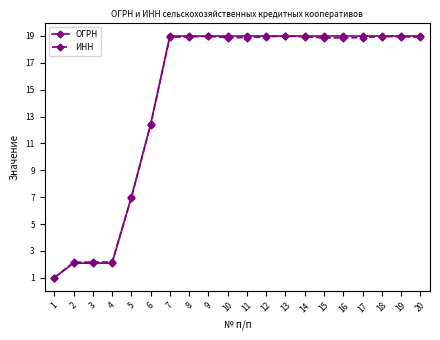

The ИНН series shows 18.9 at 12. True or false?

True